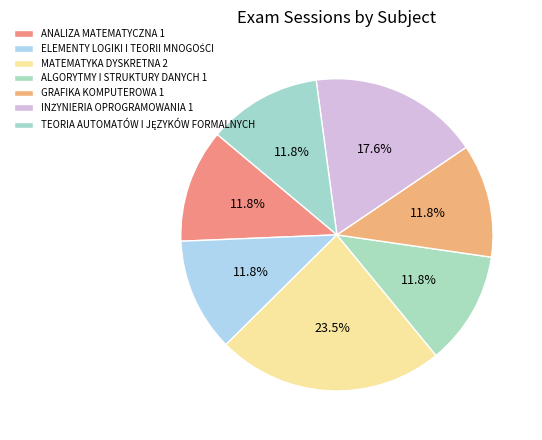

Between GRAFIKA KOMPUTEROWA 1 and TEORIA AUTOMATÓW I JĘZYKÓW FORMALNYCH, which is larger?

GRAFIKA KOMPUTEROWA 1